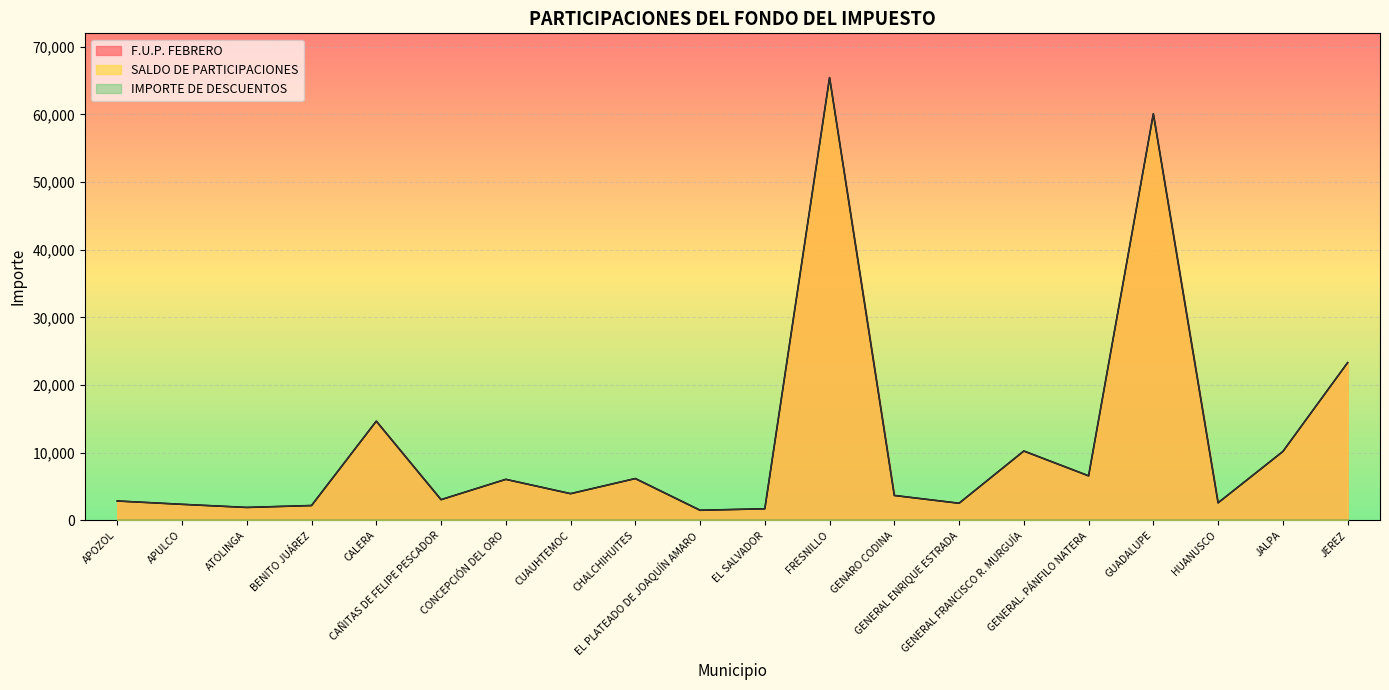

Reading left to right, extract all data points from this chart.

SALDO DE PARTICIPACIONES: 2866	2373	1912	2195	14663	3063	6064	3949	6180	1494	1716	65441	3682	2531	10250	6583	60089	2596	10178	23311
F.U.P. FEBRERO: 2866	2373	1912	2195	14663	3063	6064	3949	6180	1494	1716	65441	3682	2531	10250	6583	60089	2596	10178	23311